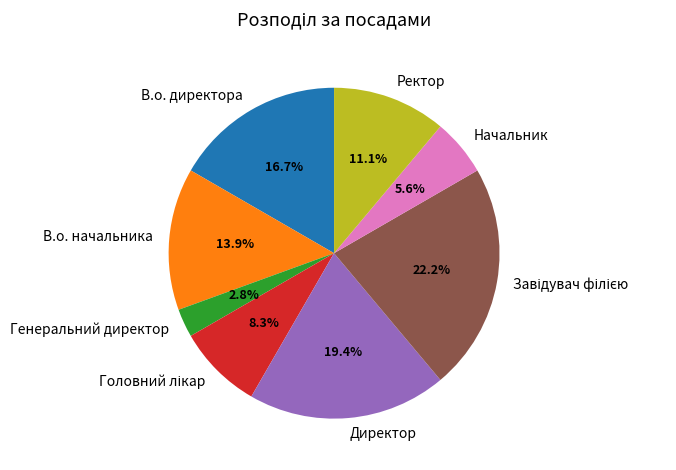

How many segments does this pie chart have?

8